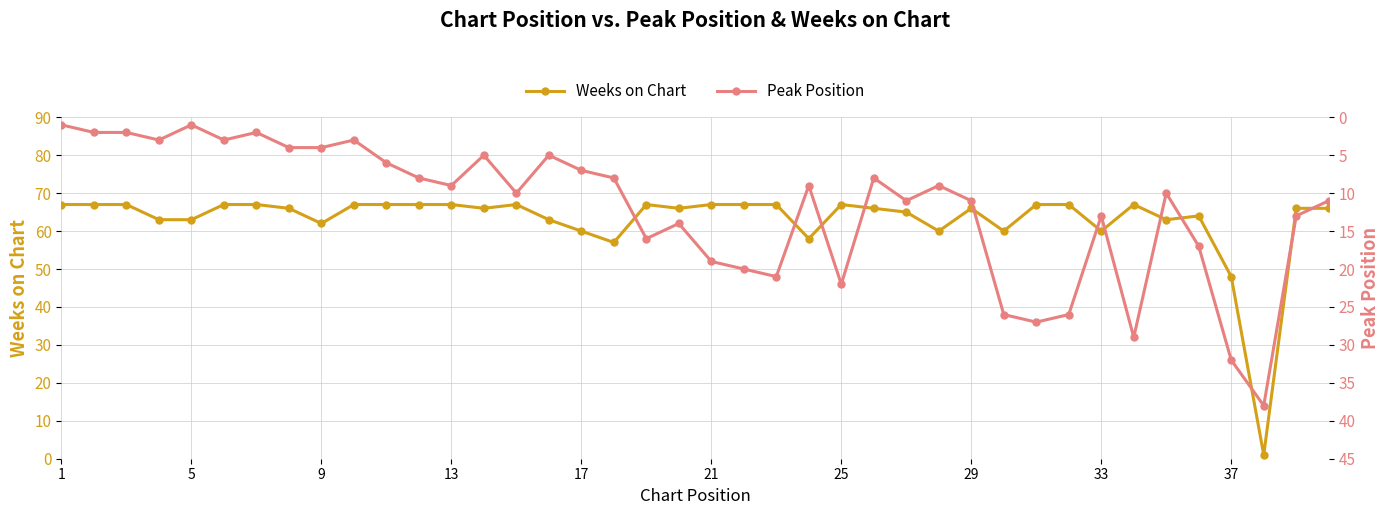

Rank the series by their maximum value, from lowest to highest.

Peak Position, Weeks on Chart